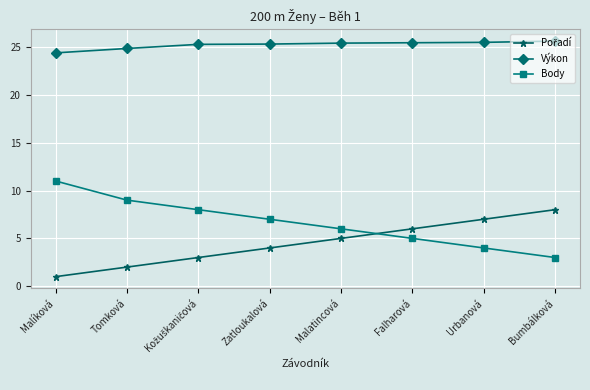

True or false: Výkon and Body cross at least once.

False